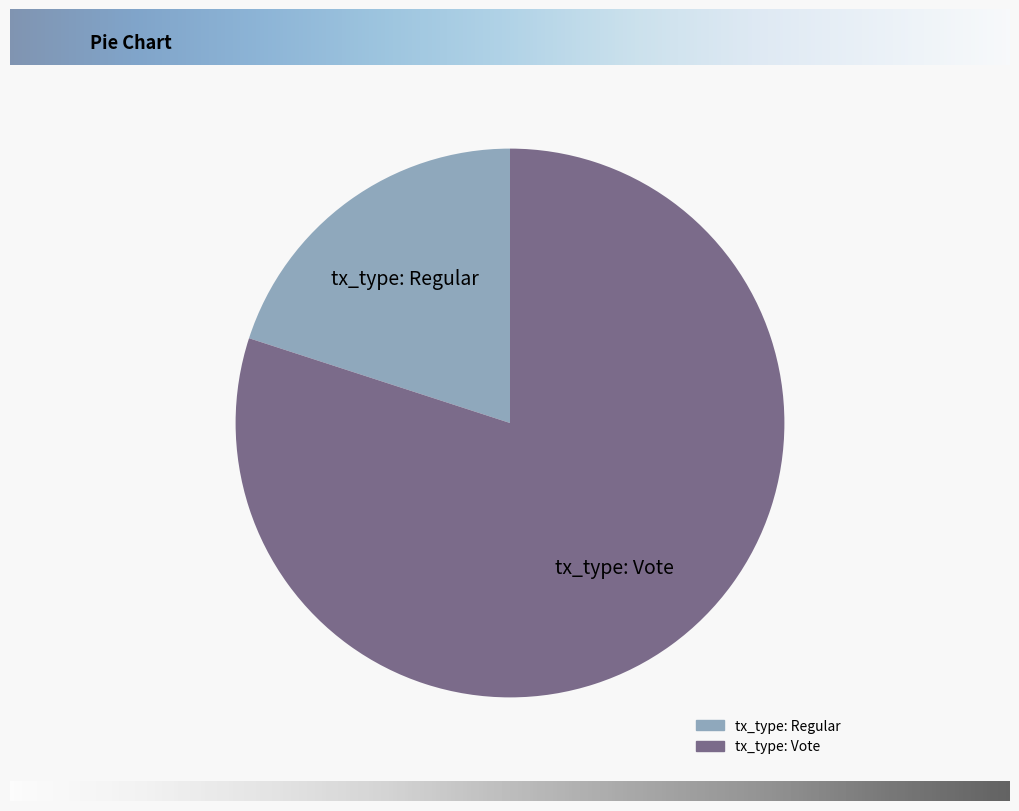

Which has a higher value, tx_type: Regular or tx_type: Vote?

tx_type: Vote